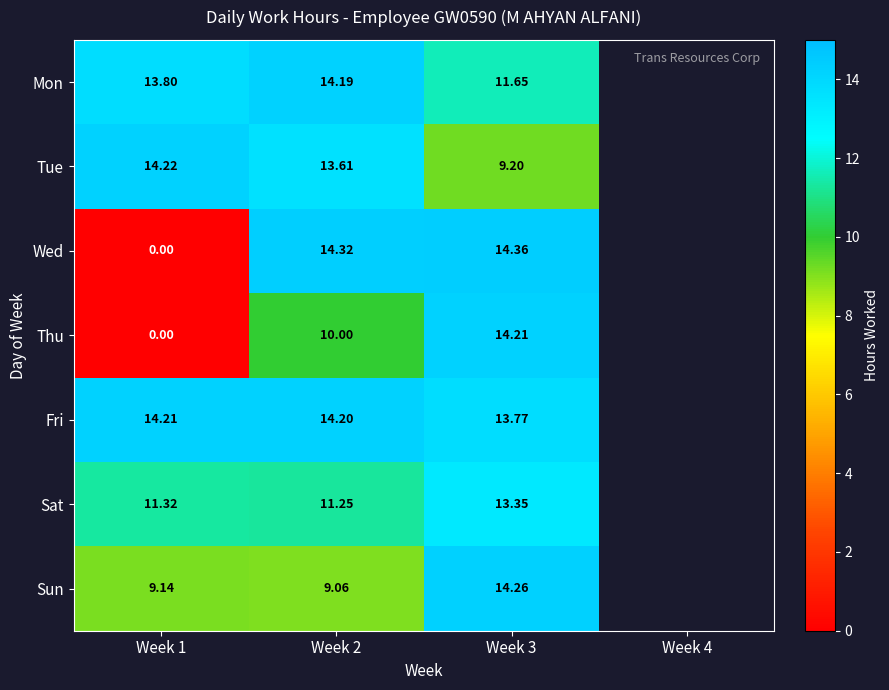

Is the value of Tue at Week 1 greater than the value of Wed at Week 3?

No